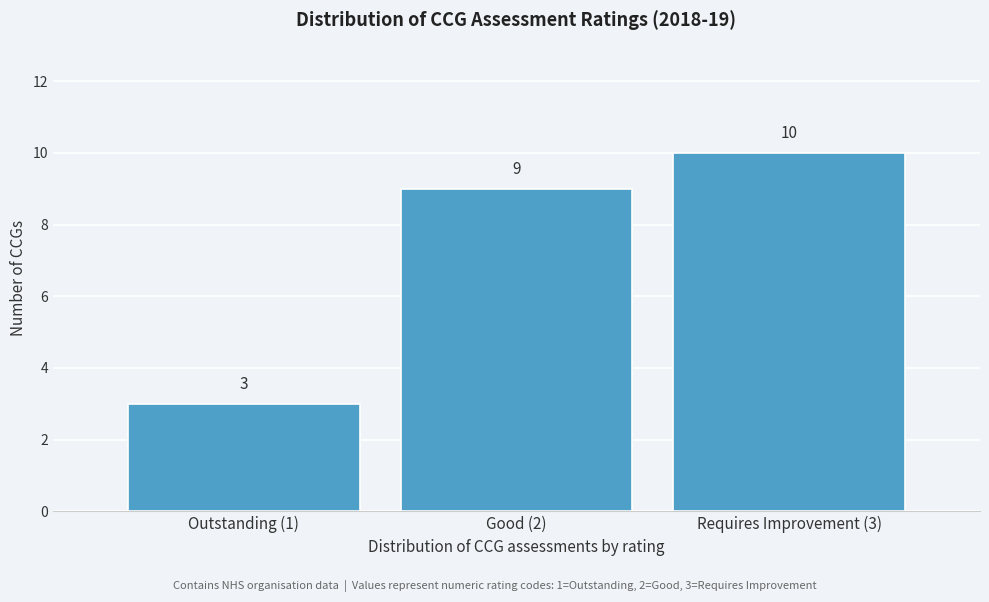

Reading left to right, what are all the values shown in this chart?

3	9	10